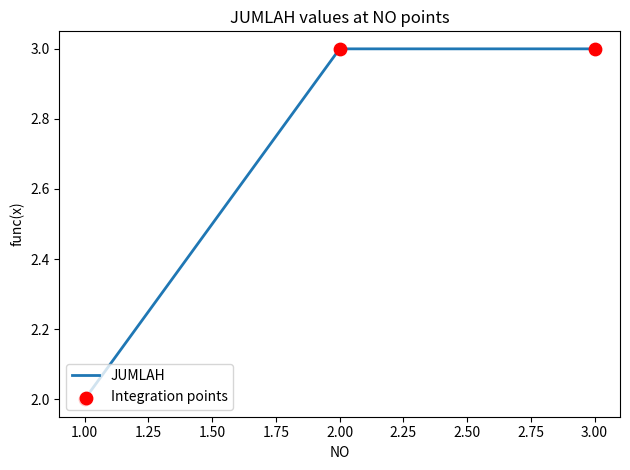

What is the ratio of the value at 2.00 to the value at 3.00?

1.0